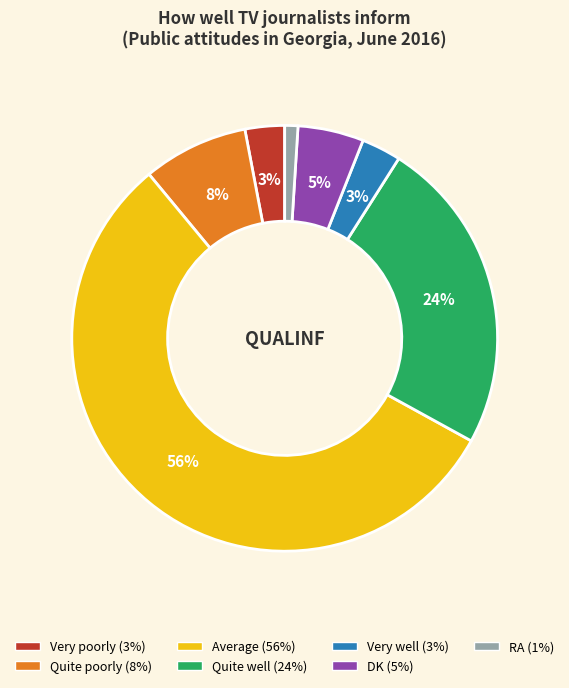

To the nearest percent, what portion does Very poorly represent?

3%